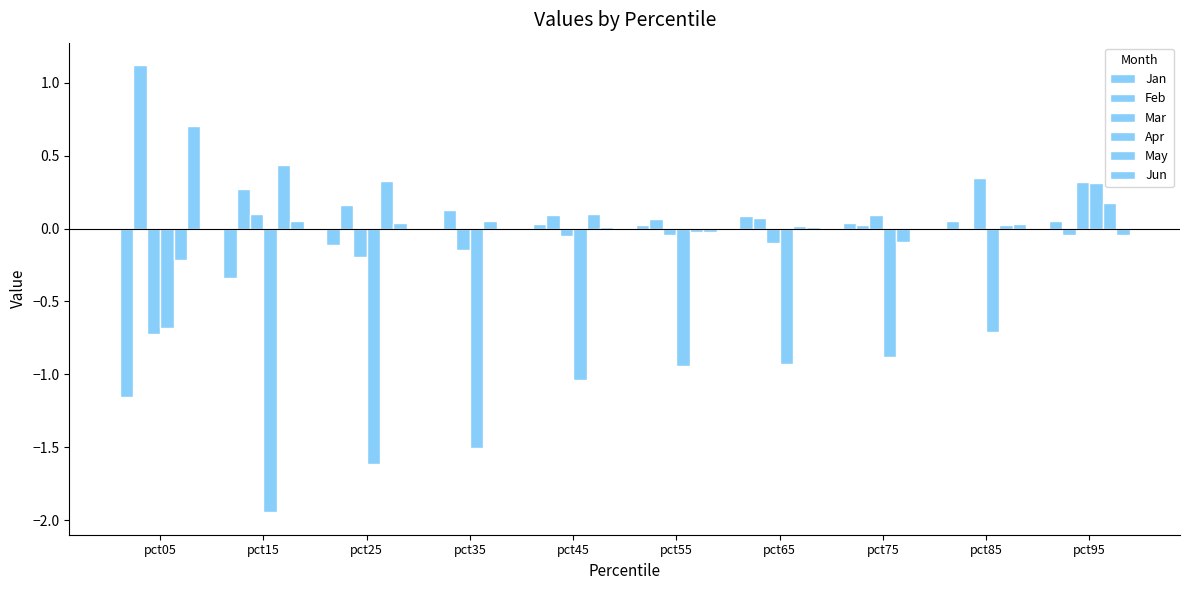

At pct25, list the series in order from largest to smallest.

May, Feb, Jun, Jan, Mar, Apr